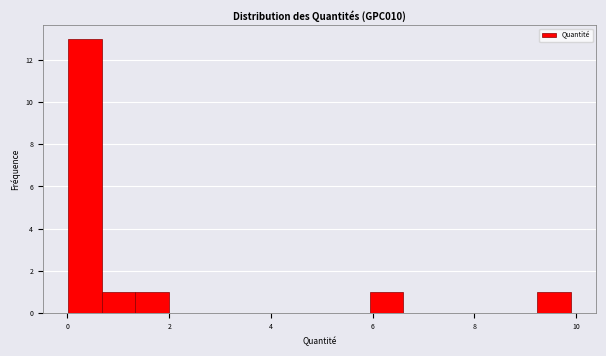

Read against the x-axis, roughly where is the centre of the tallest bar?

0.4